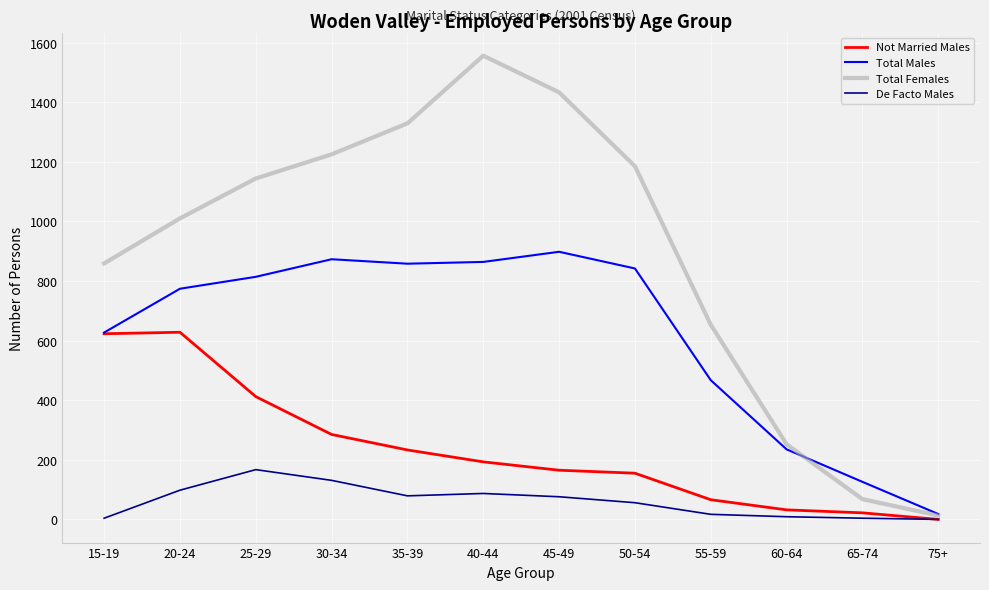

At which label does Total Females reach its minimum?

75+